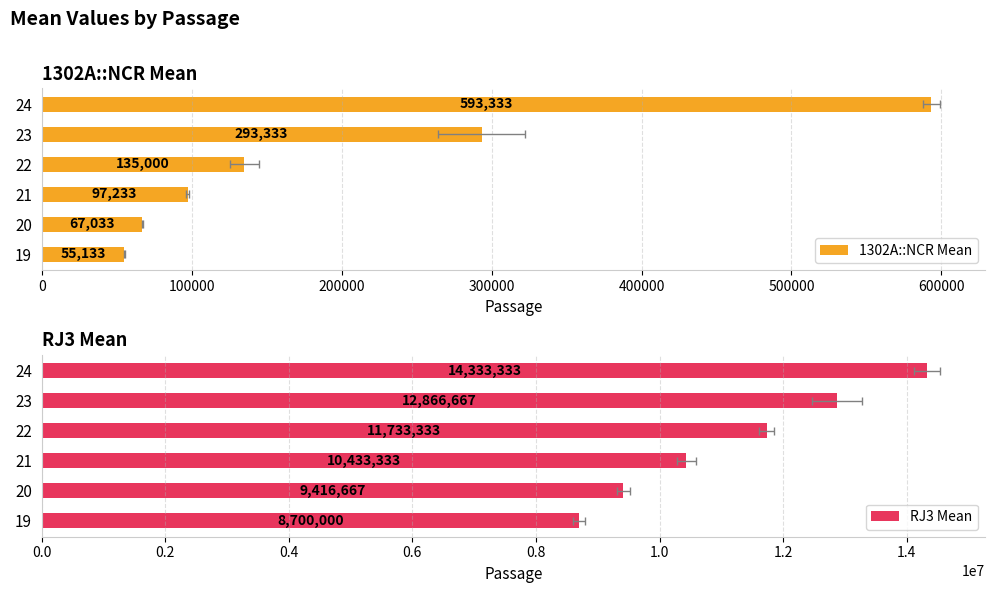

What is the average value of the RJ3 Mean series?

11247222.2